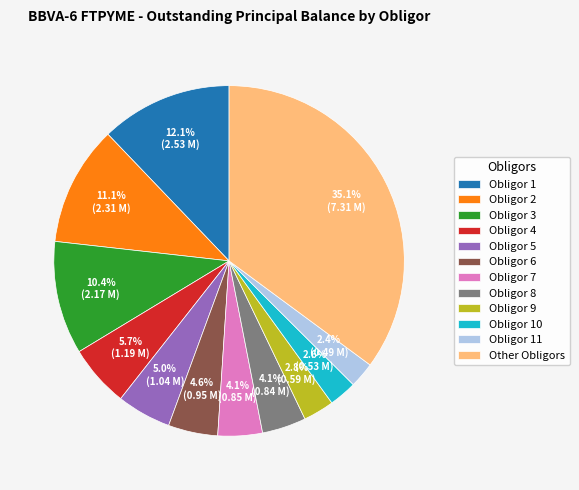

To the nearest percent, what is the difference between the largest and smallest slice percentages?

33%